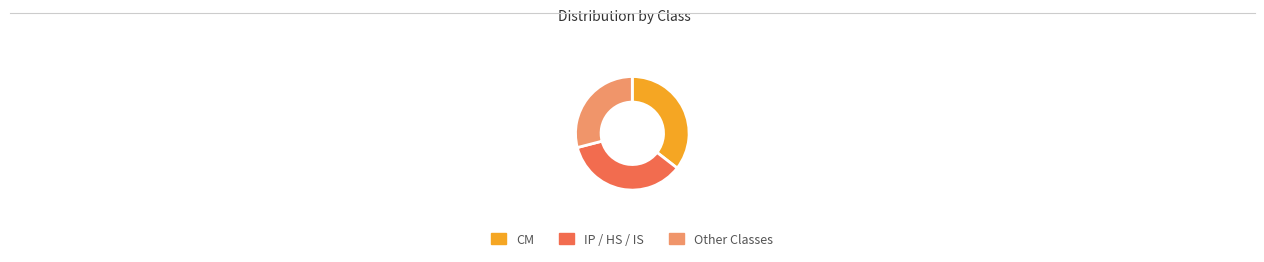

Which has a higher value, Other Classes or CM?

CM